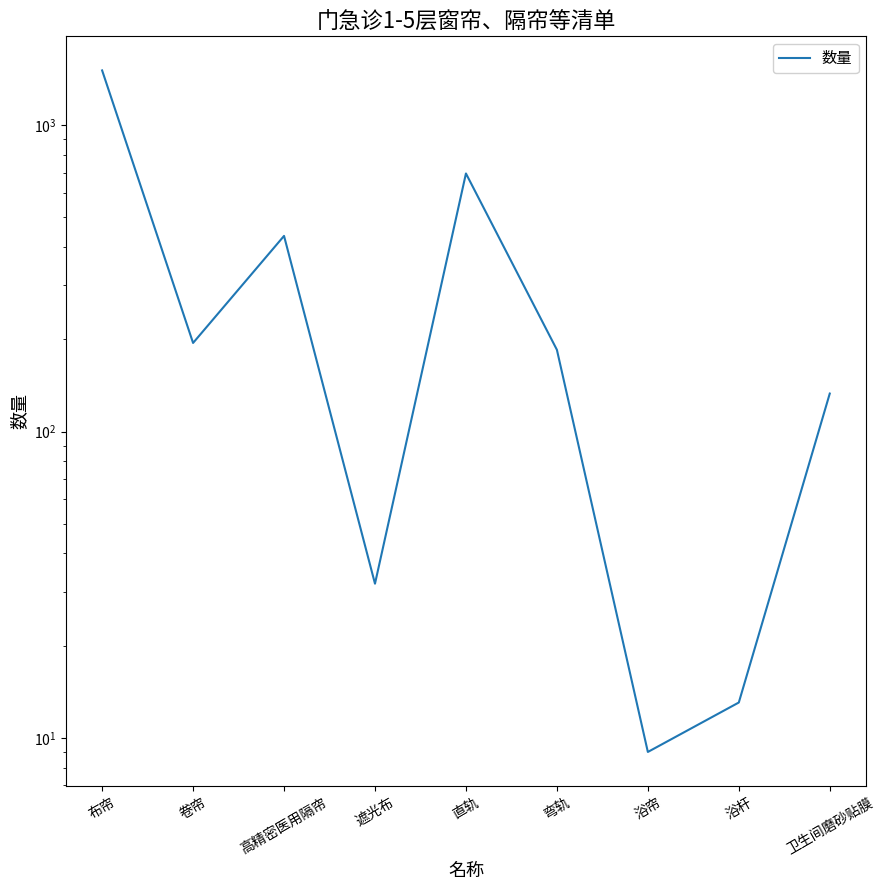

What is the label of the 3rd point from the left?

高精密医用隔帘